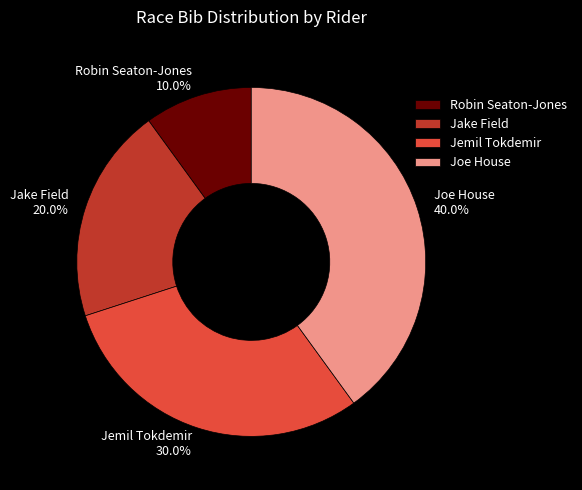

True or false: Robin Seaton-Jones accounts for 16% of the total.

False